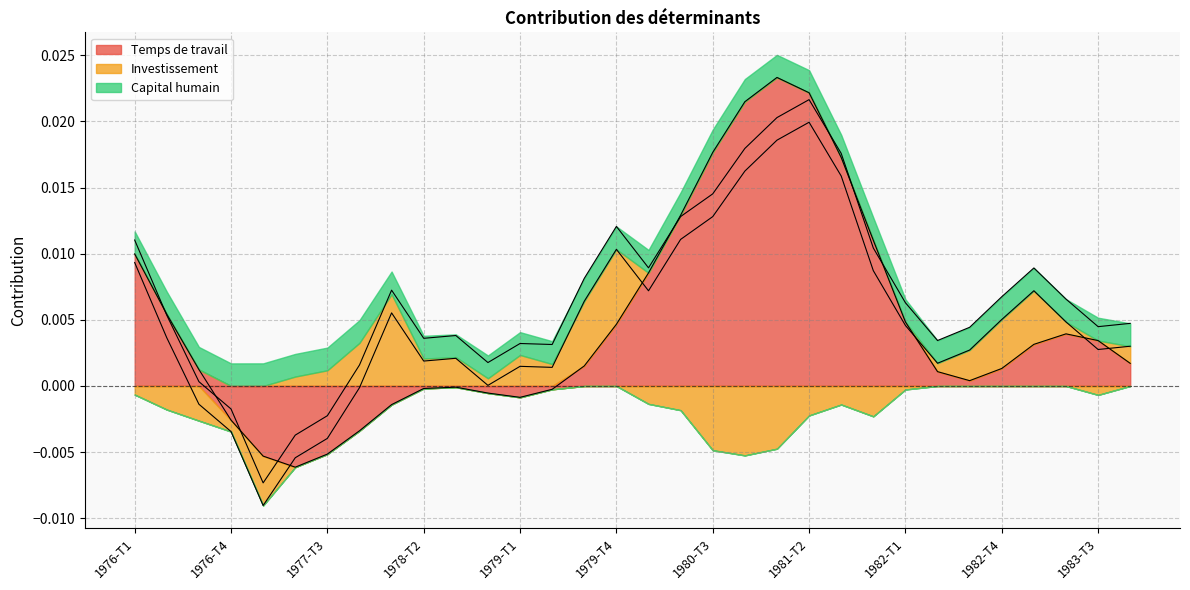

True or false: Investissement has a value of -0.0 at 1976-T3.

False